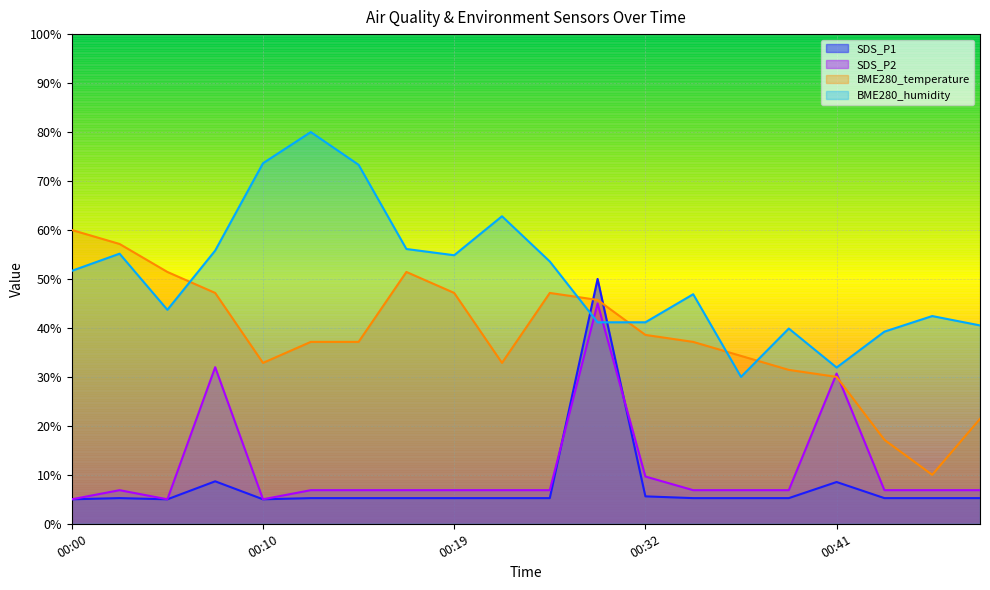

Is the value of SDS_P2 at 00:44 greater than the value of BME280_humidity at 00:22?

No